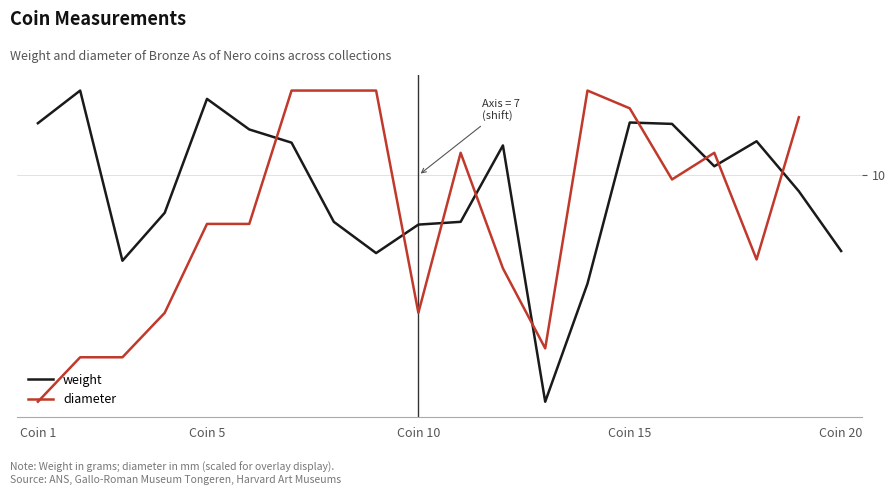

Which has a higher value, 14 or Coin 5?

Coin 5